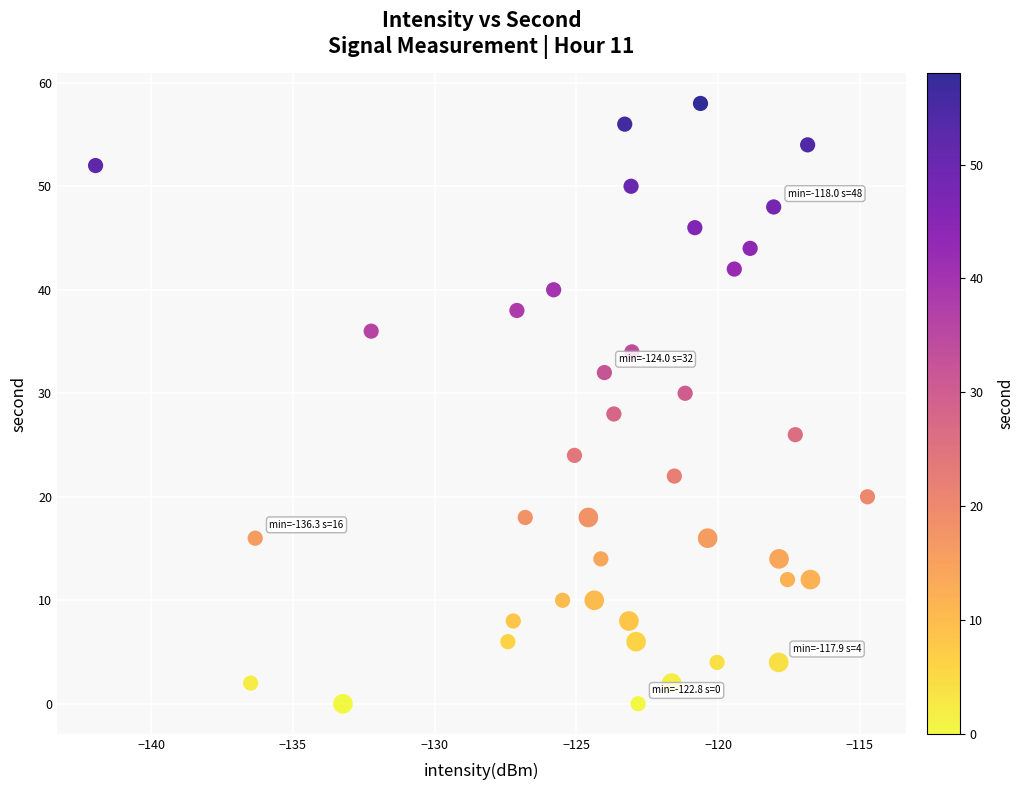

What is the range of Y values (max minus min)?

58